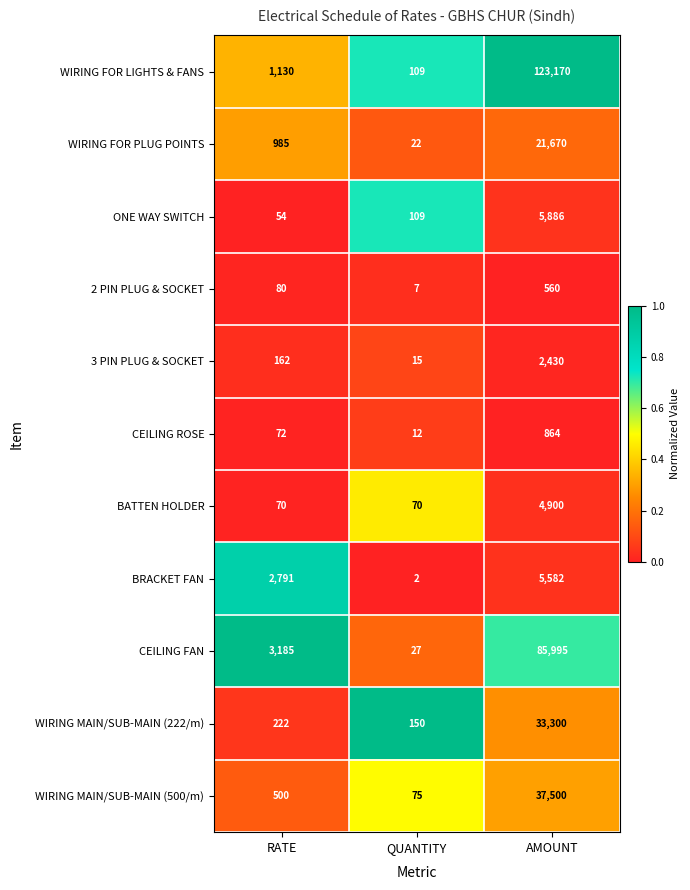

Is it true that WIRING MAIN/SUB-MAIN (500/m) equals 500 at RATE?

True